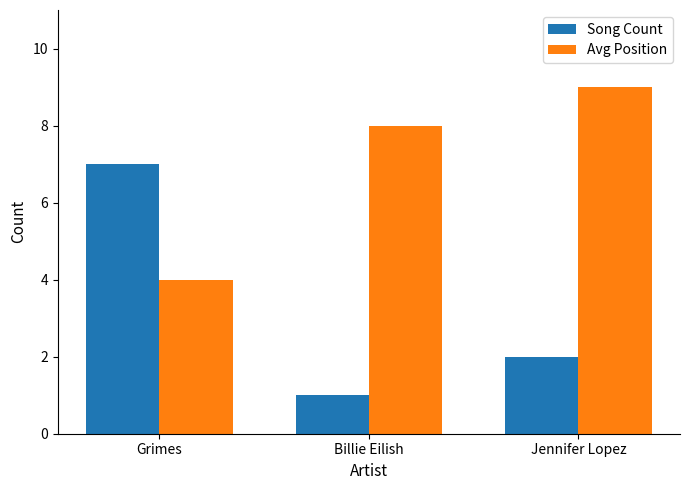

What is the value of the Avg Position bar at the 2nd from the left?

8